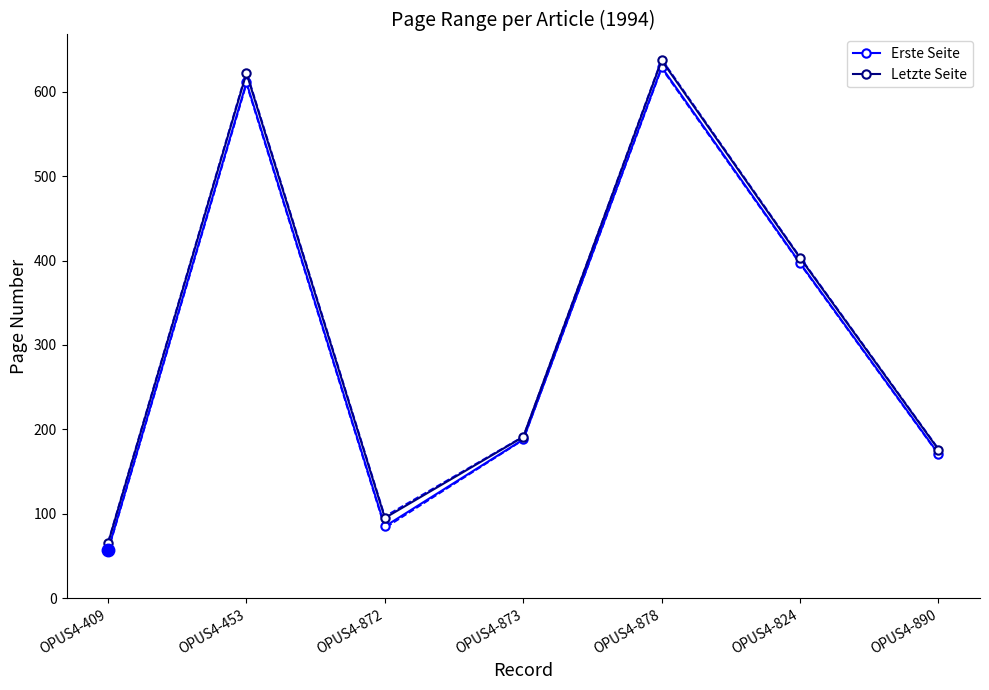

What is the minimum value shown in the chart?

57